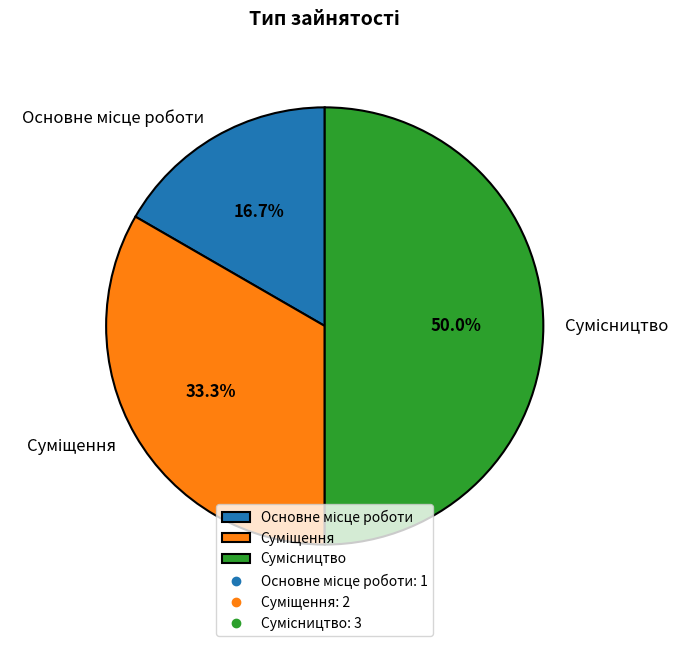

Which slice is the largest?

Сумісництво